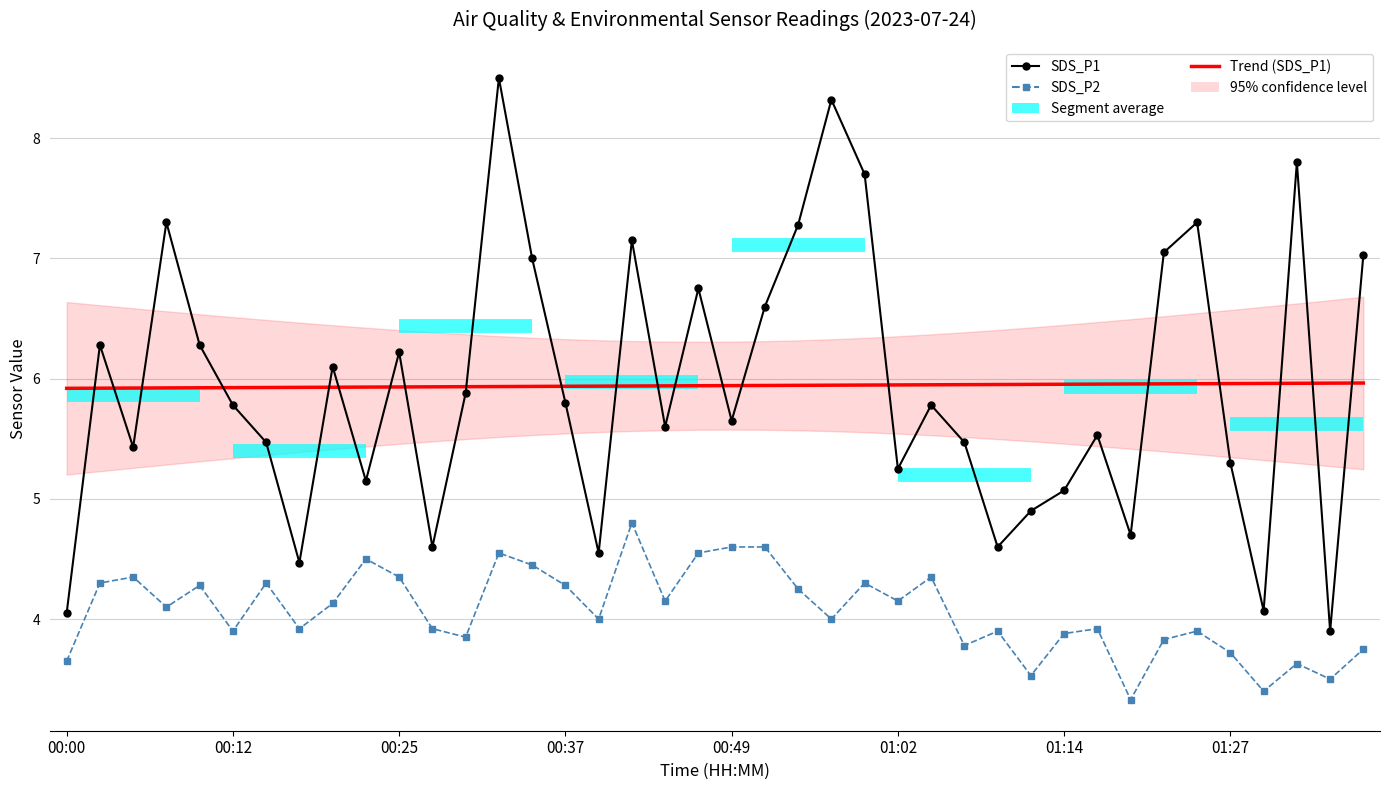

At which label is SDS_P2 closest to 4?

16